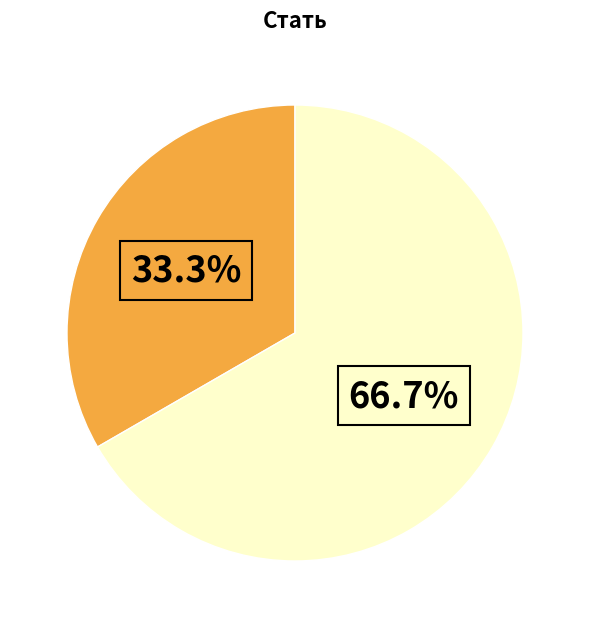

Is there any slice that represents more than half of the pie?

Yes